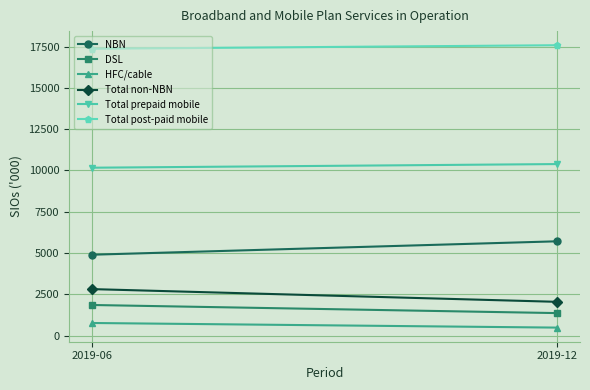

Is the value of NBN at 2019-12 greater than the value of HFC/cable at 2019-06?

Yes